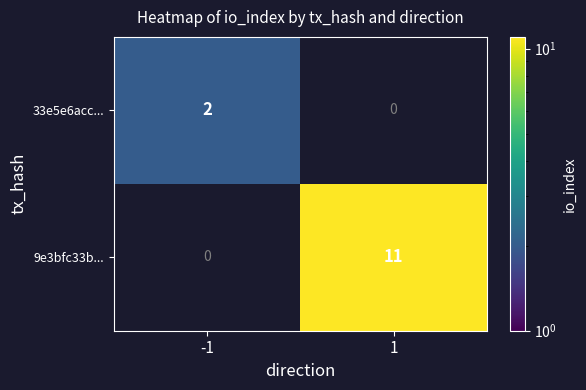

At -1, list the series in order from largest to smallest.

33e5e6acc..., 9e3bfc33b...